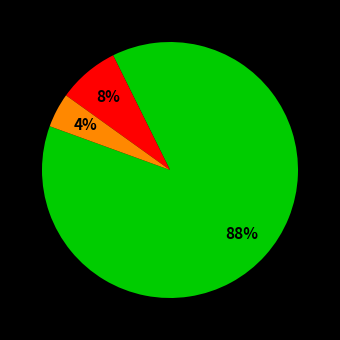

To the nearest percent, what is the difference between the largest and smallest slice percentages?

84%